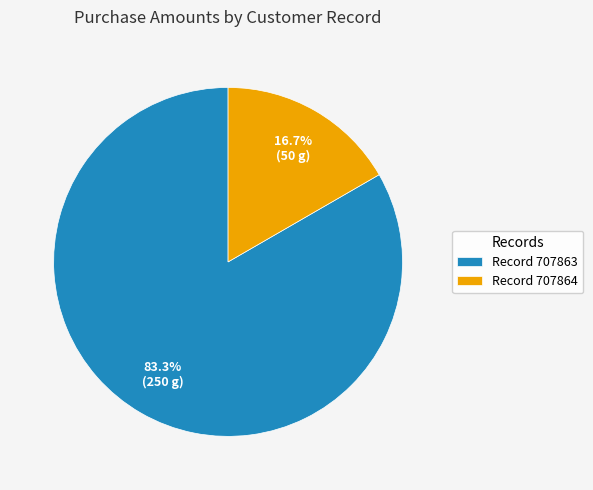

How many segments does this pie chart have?

2